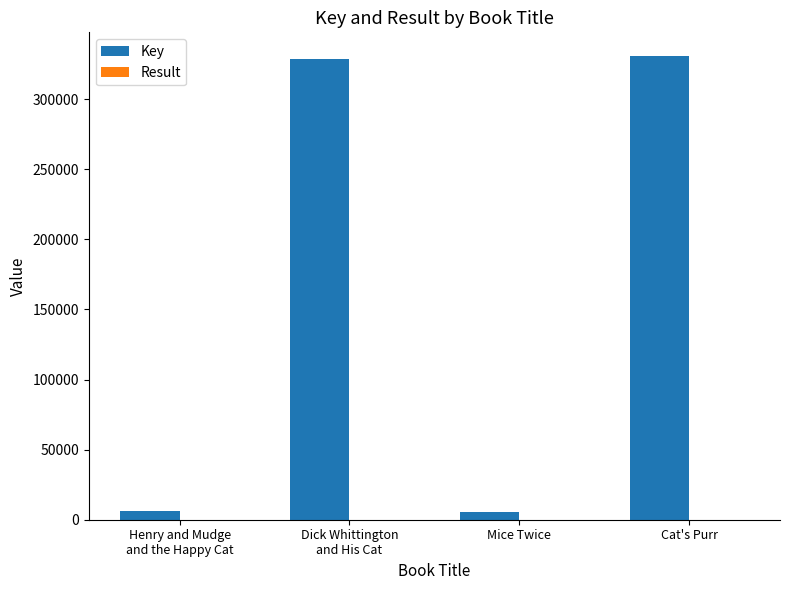

Does the chart contain stacked bars?

No